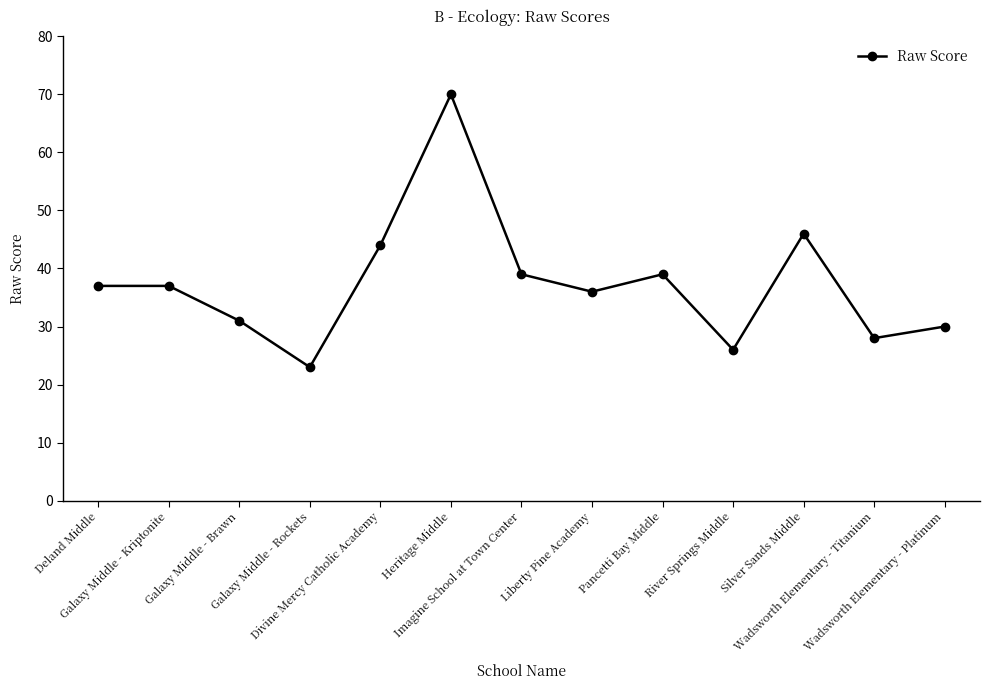

What is the value of the 3rd point from the left?

31